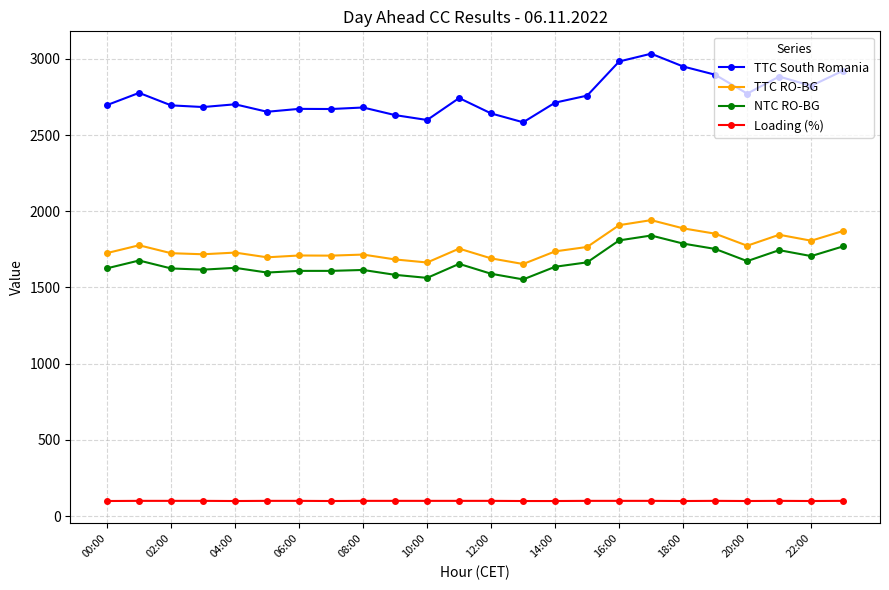

True or false: TTC RO-BG has more than 2 points higher than both neighbors.

True